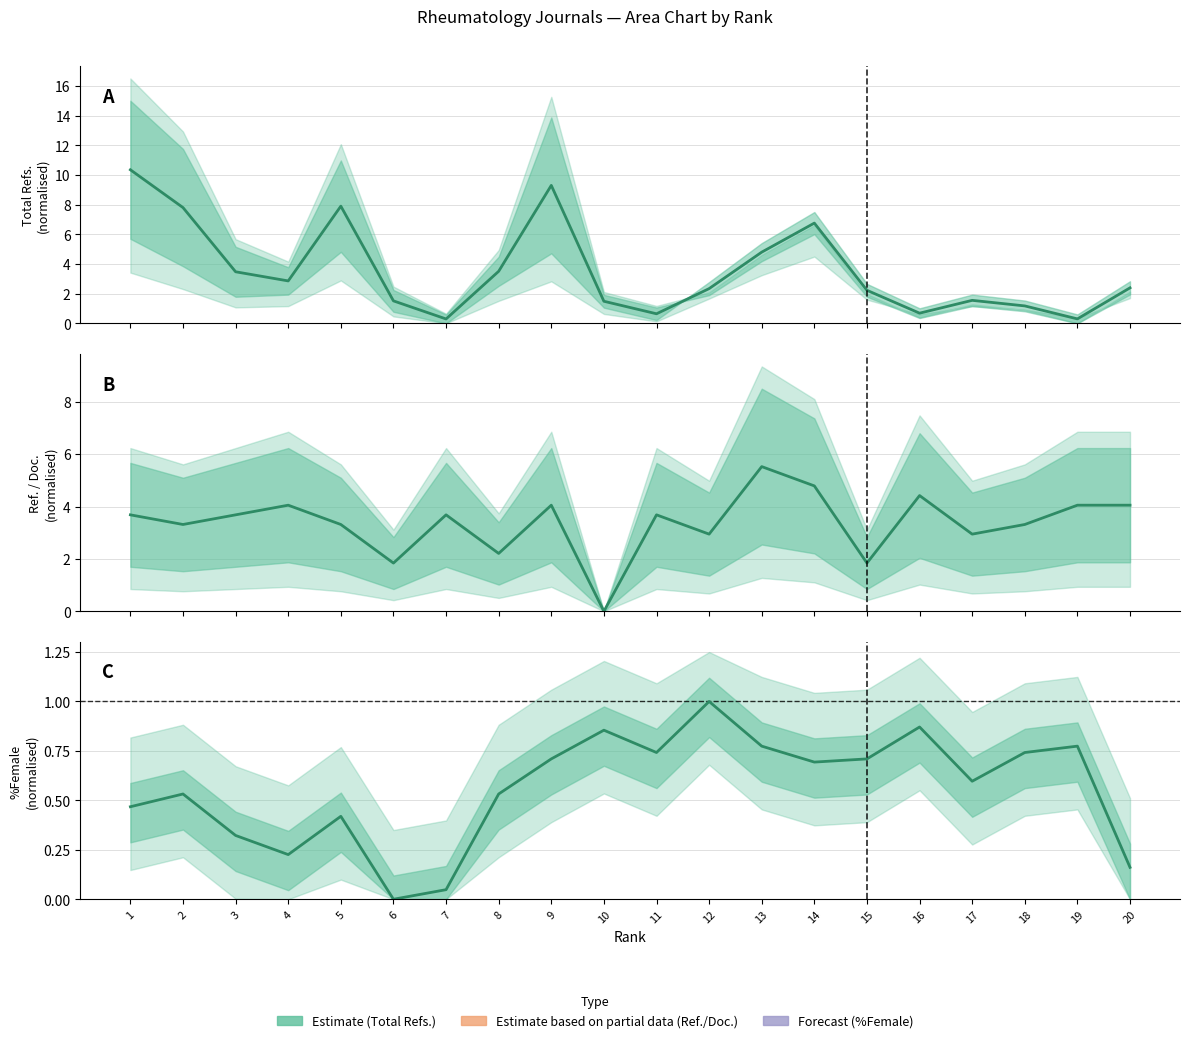

At which label does %Female (mid) reach its minimum?

6